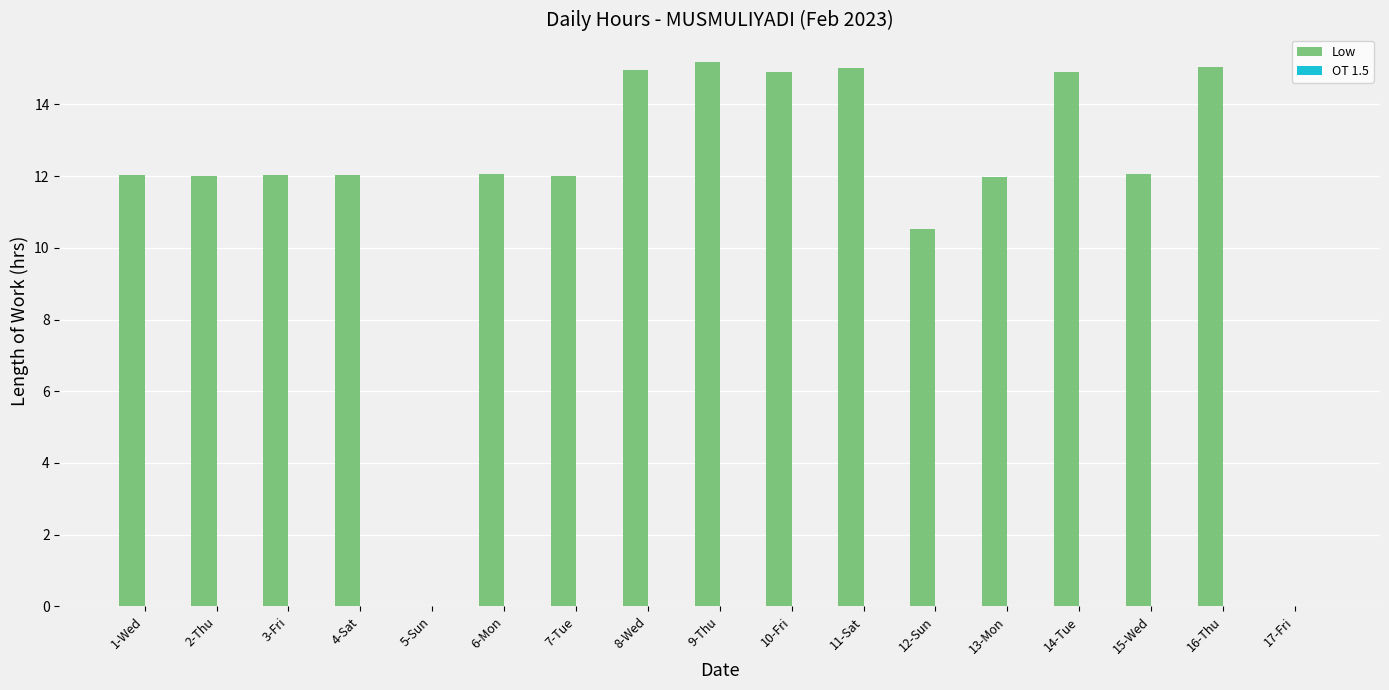

Are the bars horizontal?

No